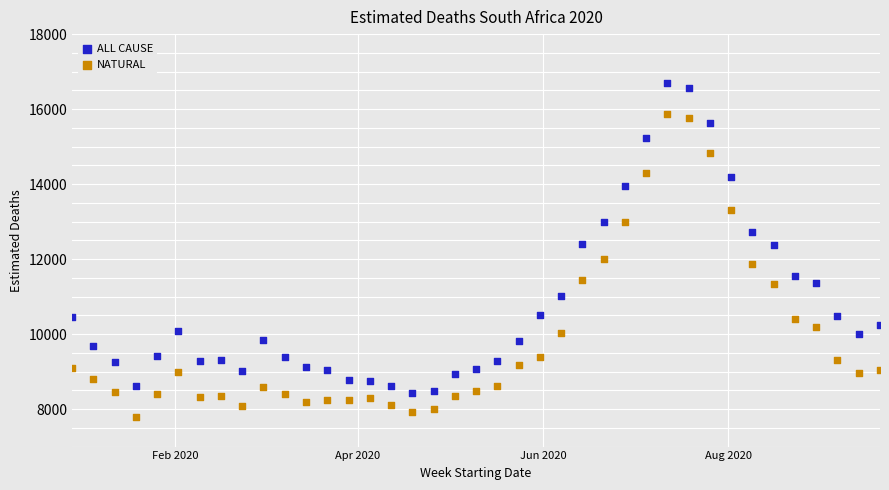

Which series reaches the maximum Y coordinate?

ALL CAUSE